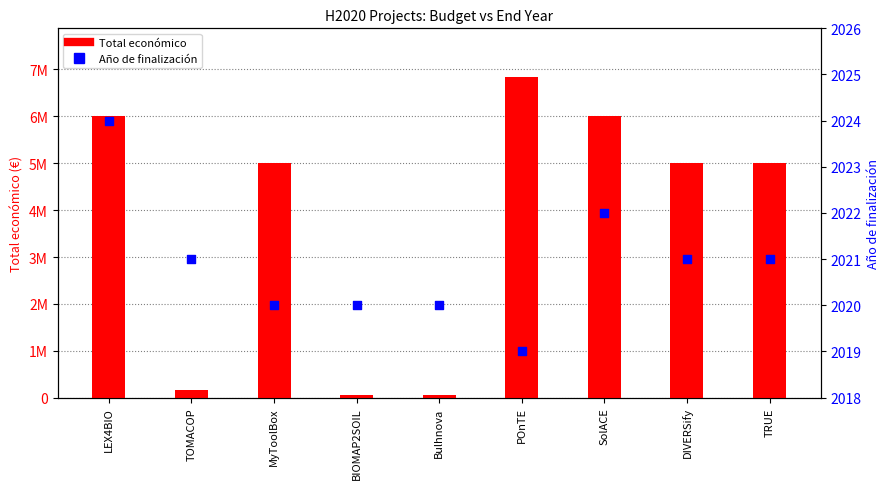

At how many categories does at least one series exceed 3311733?

6